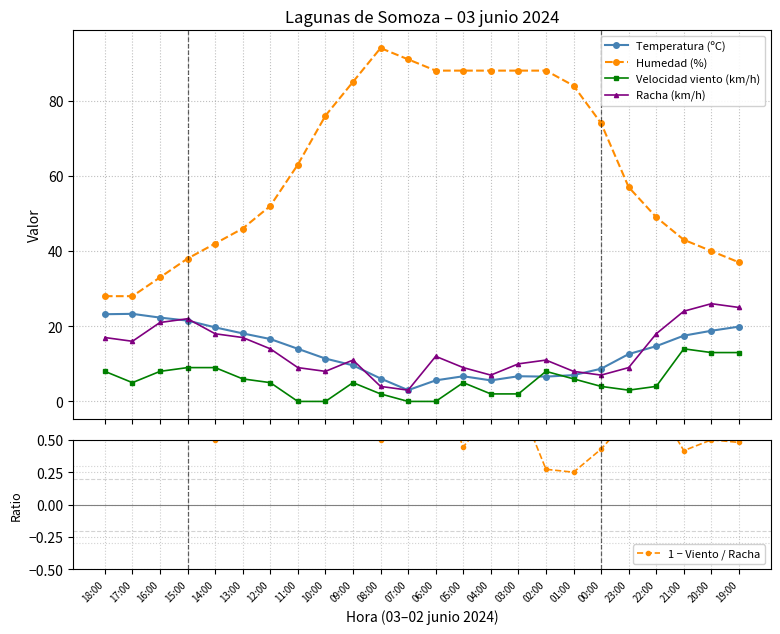

What position from the right is 21:00?

3